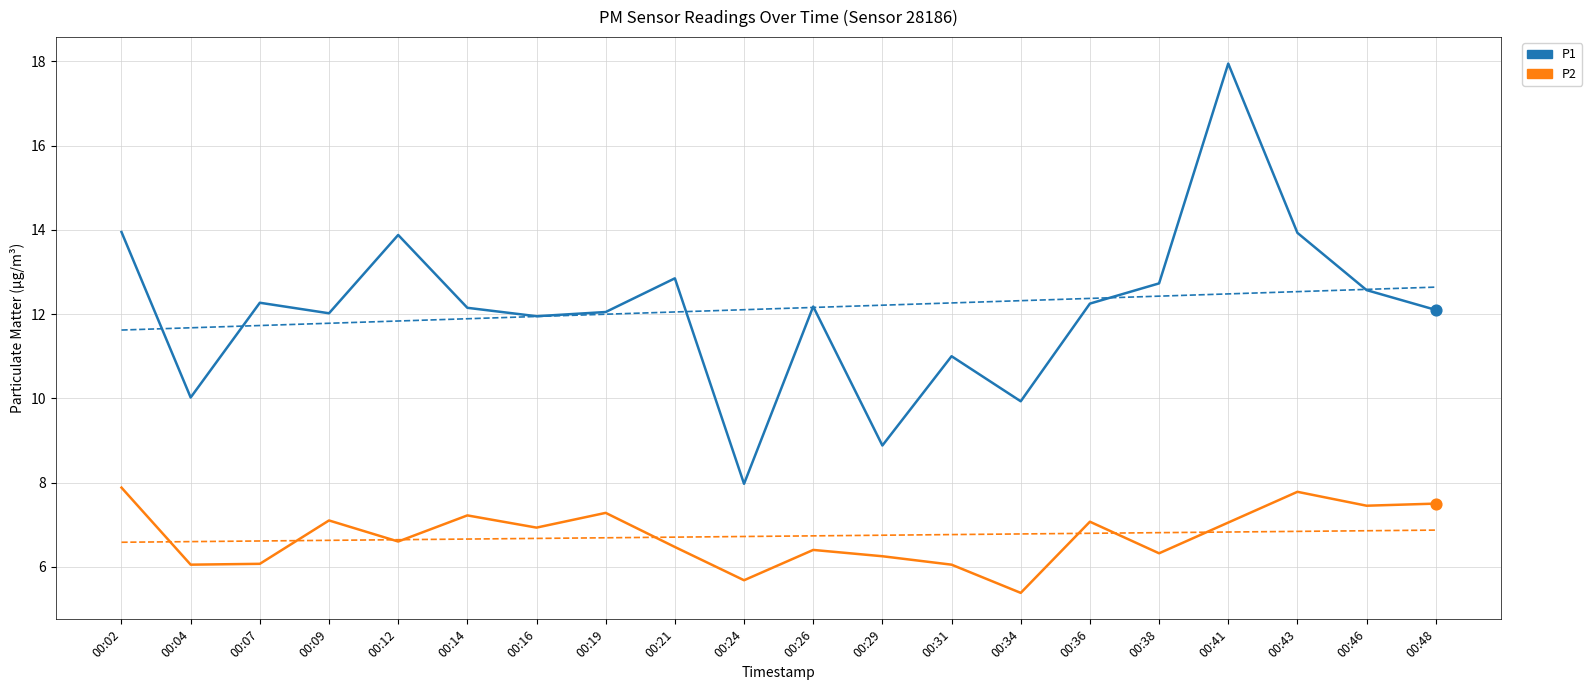

Which series has the largest Y range (max minus min)?

P1